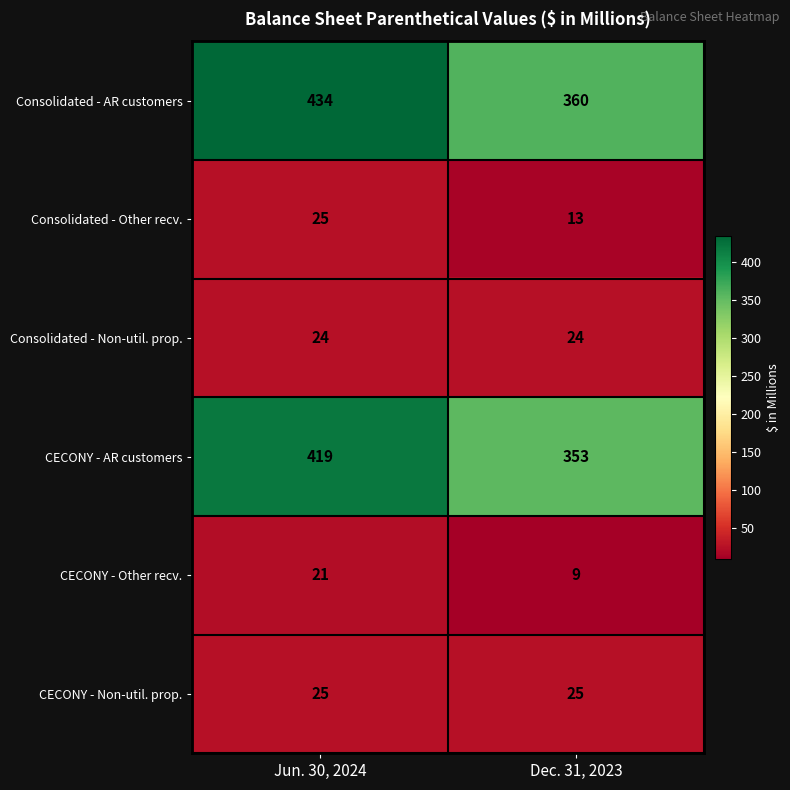

What value does the CECONY - Non-util. prop. series have at Jun. 30, 2024?

25